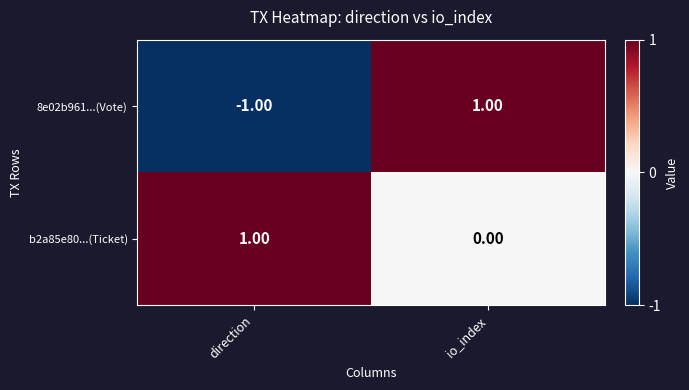

Rank the series at io_index from highest to lowest value.

8e02b961...(Vote), b2a85e80...(Ticket)